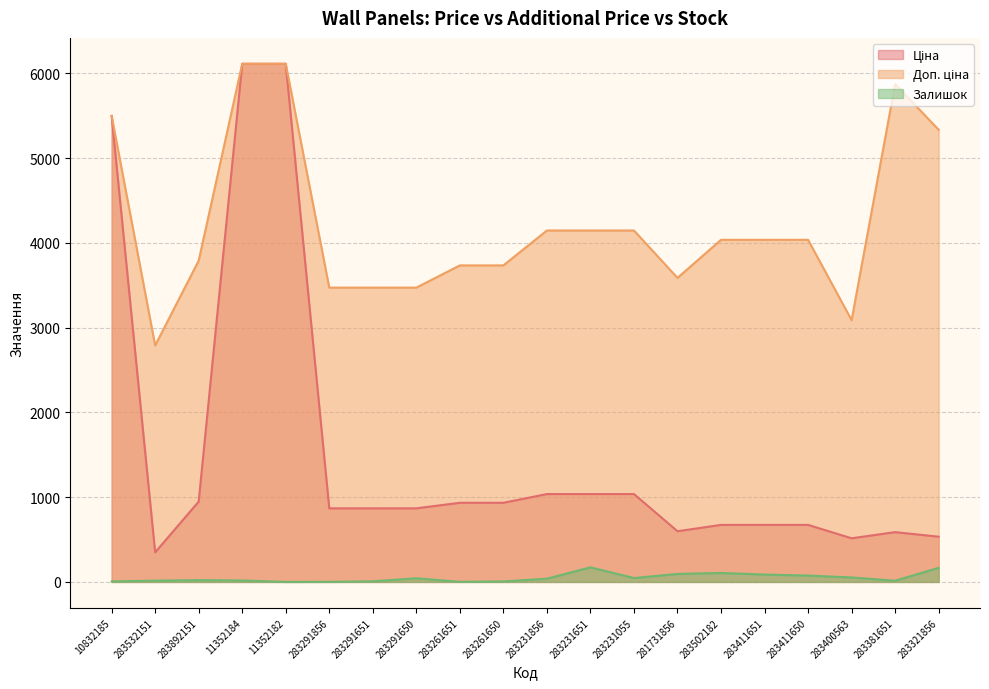

How many data points in Доп. ціна are less than 4035?

9